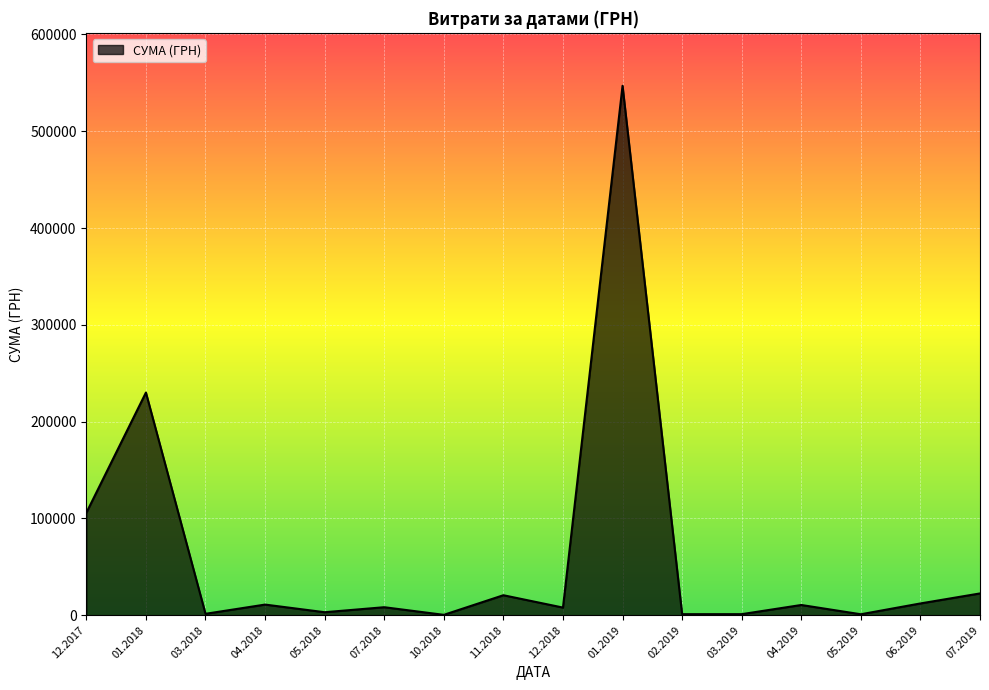

What is the difference between the maximum and minimum values?

546569.7